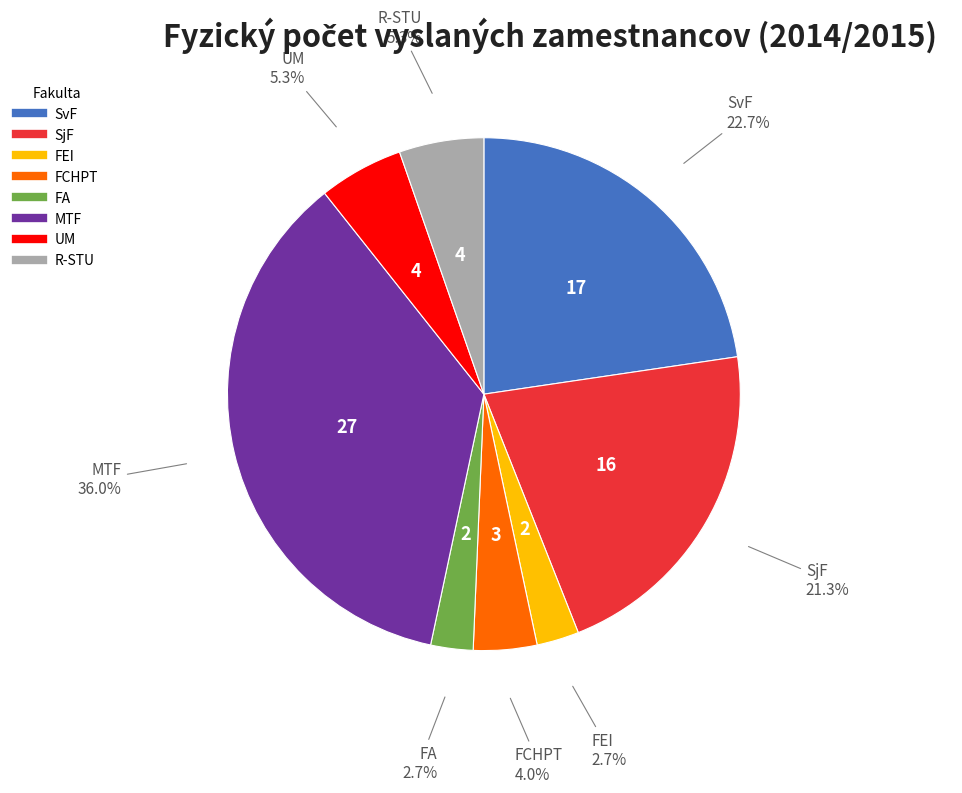

Does any single category account for the majority?

No